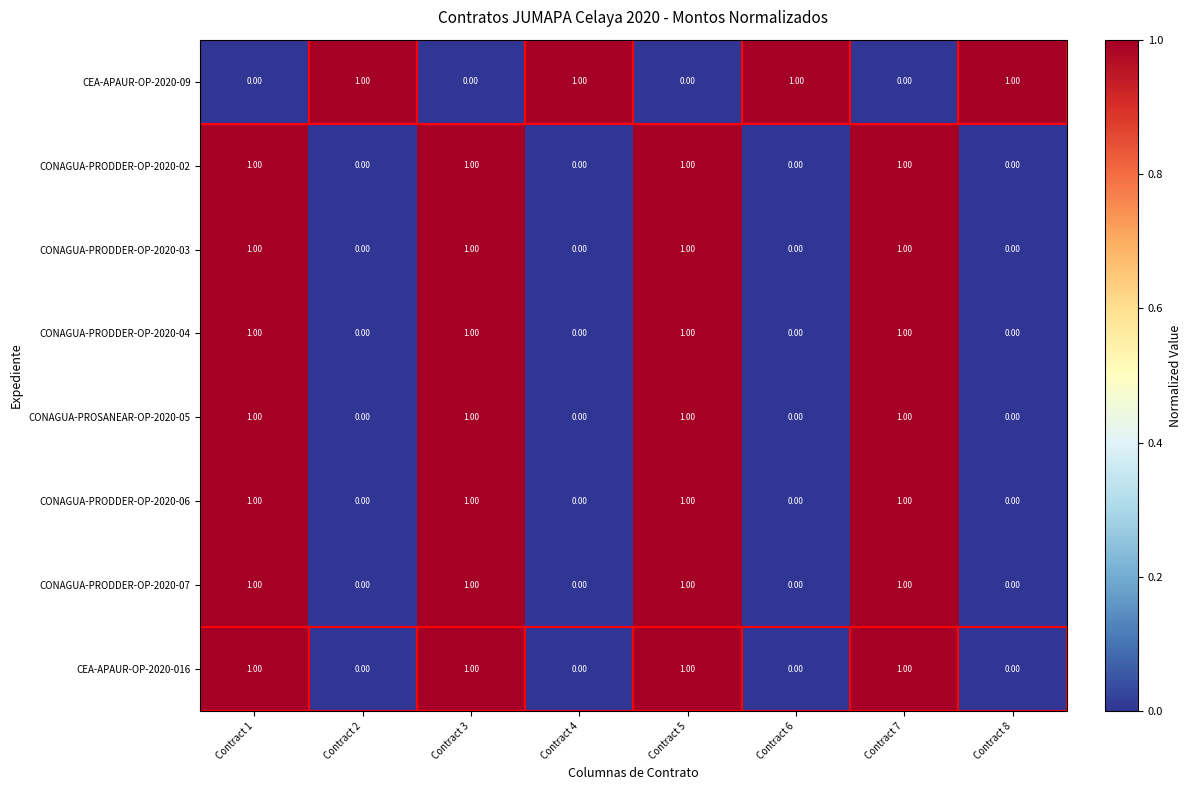

What is the sum of all CEA-APAUR-OP-2020-016 values?

4